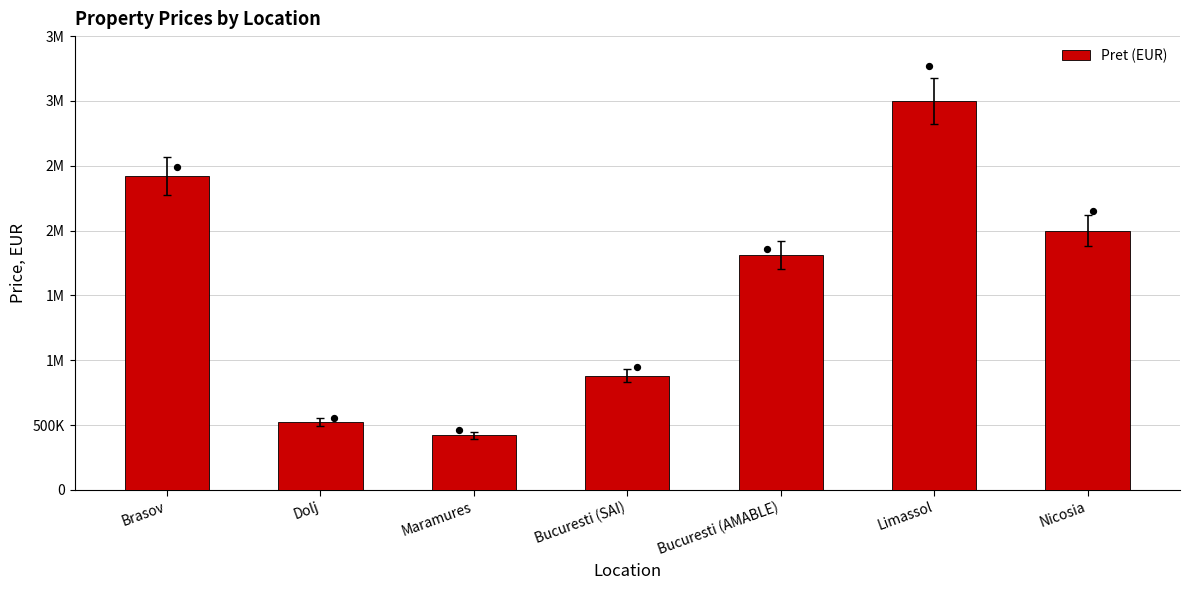

Approximately how many times larger is the value at Nicosia compared to Maramures?

4.8